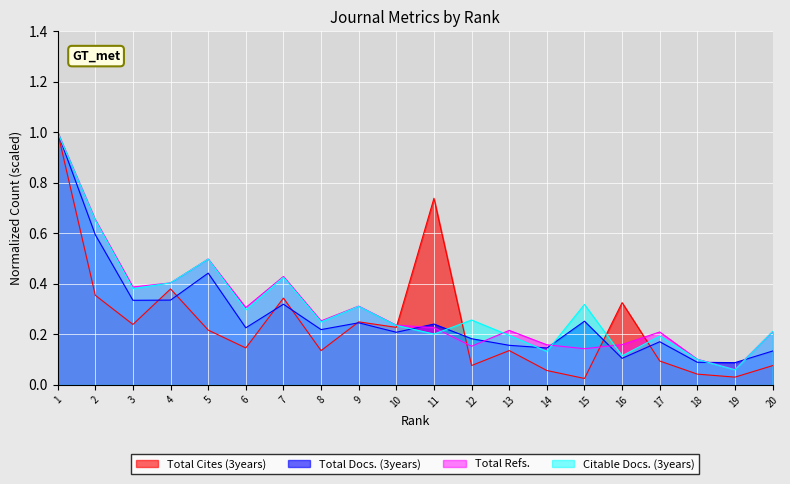

True or false: Total Cites (3years) has more than 0 interior local peaks.

True